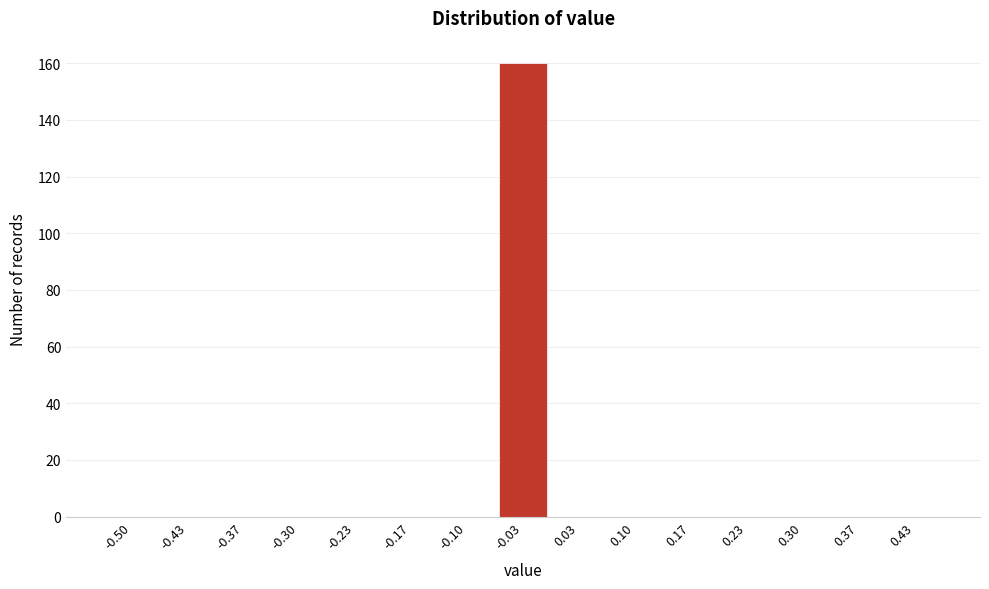

Reading left to right, transcribe all the data shown in this chart.

-0.50=0	-0.43=0	-0.37=0	-0.30=0	-0.23=0	-0.17=0	-0.10=0	-0.03=160	0.03=0	0.10=0	0.17=0	0.23=0	0.30=0	0.37=0	0.43=0